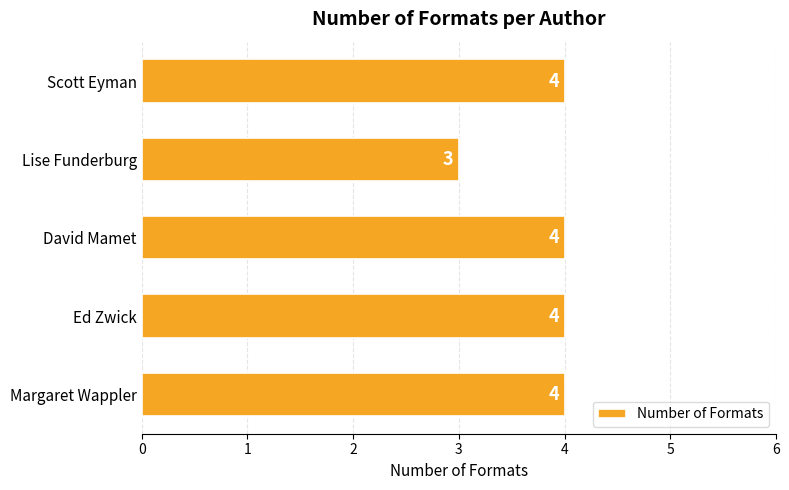

What is the sum of all values?

19